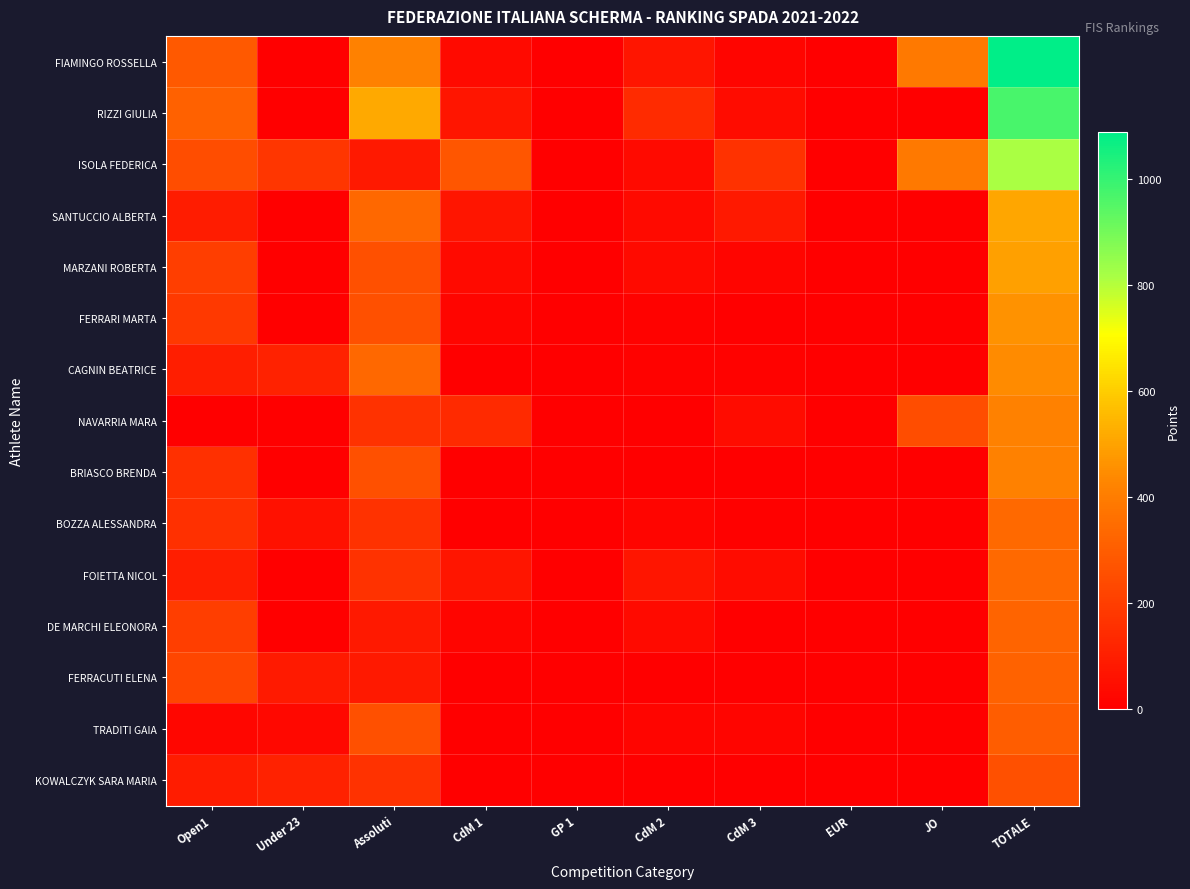

Reading left to right, list all the values displayed in this chart.

FIAMINGO ROSSELLA: Open1=284.9	Under 23=0.0	Assoluti=412.8	CdM 1=34.1	GP 1=0.0	CdM 2=71.5	CdM 3=20.4	EUR=0.0	JO=390.0	TOTALE=1087.7
RIZZI GIULIA: Open1=310.2	Under 23=0.0	Assoluti=516.0	CdM 1=68.2	GP 1=0.0	CdM 2=143.0	CdM 3=40.7	EUR=0.0	JO=0.0	TOTALE=969.2
ISOLA FEDERICA: Open1=248.2	Under 23=174.8	Assoluti=82.6	CdM 1=276.9	GP 1=0.0	CdM 2=35.8	CdM 3=162.7	EUR=0.0	JO=390.0	TOTALE=813.0
SANTUCCIO ALBERTA: Open1=91.2	Under 23=0.0	Assoluti=335.4	CdM 1=68.2	GP 1=0.0	CdM 2=35.8	CdM 3=81.4	EUR=0.0	JO=0.0	TOTALE=507.9
MARZANI ROBERTA: Open1=201.6	Under 23=0.0	Assoluti=258.0	CdM 1=34.1	GP 1=0.0	CdM 2=35.8	CdM 3=20.4	EUR=0.0	JO=0.0	TOTALE=495.4
FERRARI MARTA: Open1=185.2	Under 23=0.0	Assoluti=258.0	CdM 1=17.1	GP 1=0.0	CdM 2=9.0	CdM 3=0.0	EUR=0.0	JO=0.0	TOTALE=460.2
CAGNIN BEATRICE: Open1=99.3	Under 23=113.7	Assoluti=335.4	CdM 1=0.0	GP 1=0.0	CdM 2=9.1	CdM 3=10.3	EUR=0.0	JO=0.0	TOTALE=445.0
NAVARRIA MARA: Open1=0.0	Under 23=0.0	Assoluti=165.1	CdM 1=136.3	GP 1=0.0	CdM 2=0.0	CdM 3=40.7	EUR=0.0	JO=249.6	TOTALE=414.7
BRIASCO BRENDA: Open1=155.1	Under 23=0.0	Assoluti=258.0	CdM 1=0.0	GP 1=0.0	CdM 2=0.0	CdM 3=0.0	EUR=0.0	JO=0.0	TOTALE=413.1
BOZZA ALESSANDRA: Open1=155.1	Under 23=56.0	Assoluti=165.1	CdM 1=0.0	GP 1=0.0	CdM 2=17.9	CdM 3=5.1	EUR=0.0	JO=0.0	TOTALE=338.1
FOIETTA NICOL: Open1=99.3	Under 23=0.0	Assoluti=165.1	CdM 1=68.2	GP 1=0.0	CdM 2=71.5	CdM 3=40.7	EUR=0.0	JO=0.0	TOTALE=335.9
DE MARCHI ELEONORA: Open1=201.6	Under 23=0.0	Assoluti=82.6	CdM 1=17.1	GP 1=0.0	CdM 2=35.8	CdM 3=0.0	EUR=0.0	JO=0.0	TOTALE=320.0
FERRACUTI ELENA: Open1=227.9	Under 23=87.4	Assoluti=82.6	CdM 1=0.0	GP 1=0.0	CdM 2=0.0	CdM 3=0.0	EUR=0.0	JO=0.0	TOTALE=315.3
TRADITI GAIA: Open1=22.8	Under 23=28.0	Assoluti=258.0	CdM 1=0.0	GP 1=0.0	CdM 2=17.9	CdM 3=20.3	EUR=0.0	JO=0.0	TOTALE=301.2
KOWALCZYK SARA MARIA: Open1=91.2	Under 23=113.7	Assoluti=165.1	CdM 1=0.0	GP 1=0.0	CdM 2=0.0	CdM 3=0.0	EUR=0.0	JO=0.0	TOTALE=256.3